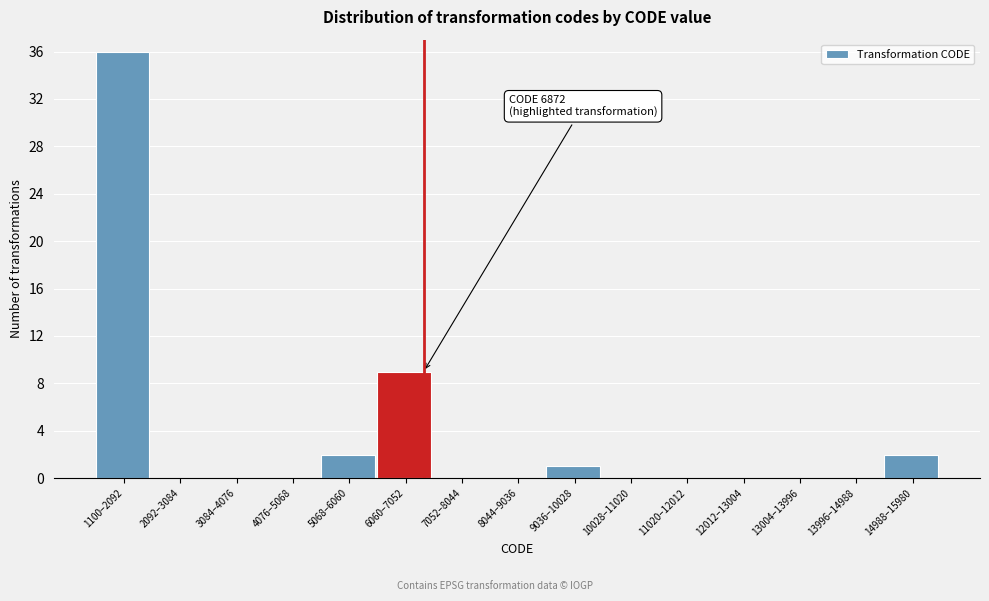

Reading left to right, list all the values displayed in this chart.

1100–2092=36	2092–3084=0	3084–4076=0	4076–5068=0	5068–6060=2	6060–7052=9	7052–8044=0	8044–9036=0	9036–10028=1	10028–11020=0	11020–12012=0	12012–13004=0	13004–13996=0	13996–14988=0	14988–15980=2